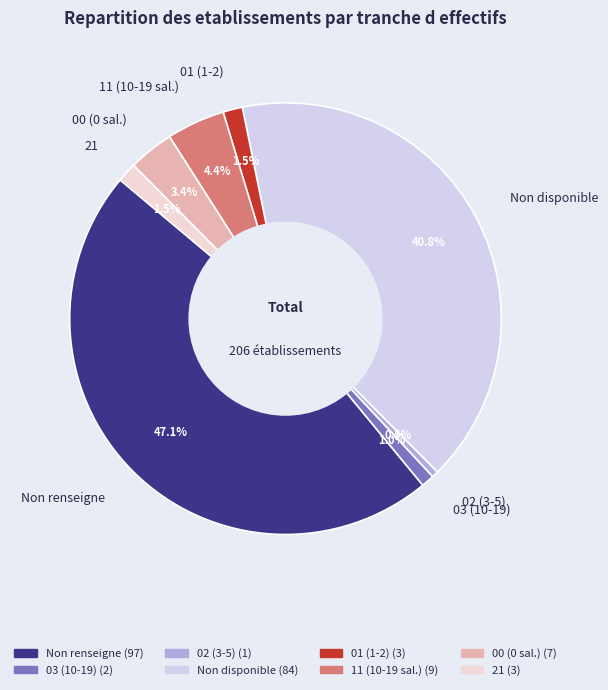

Which category has the biggest portion of the pie?

Non renseigne